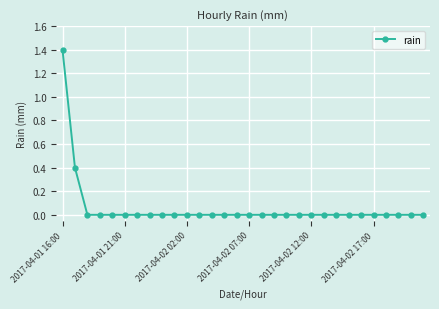

What is the difference between the second highest and second lowest values?

0.4